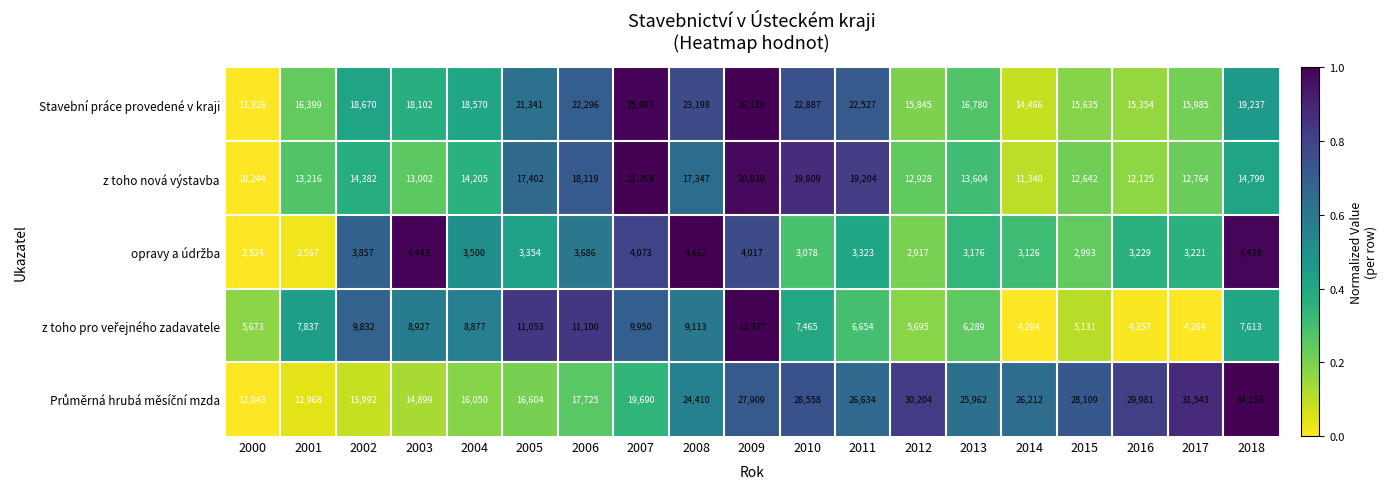

How many series are shown in this chart?

5